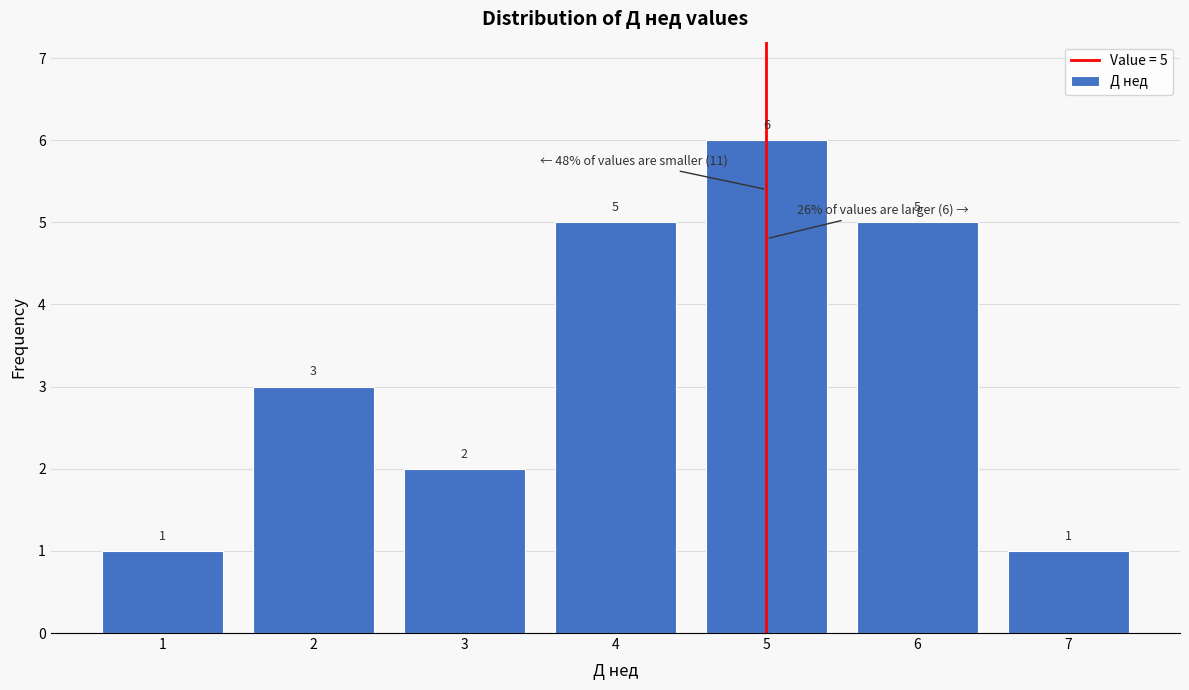

Over which range of the x-axis is the bar tallest?

4.5 to 5.5